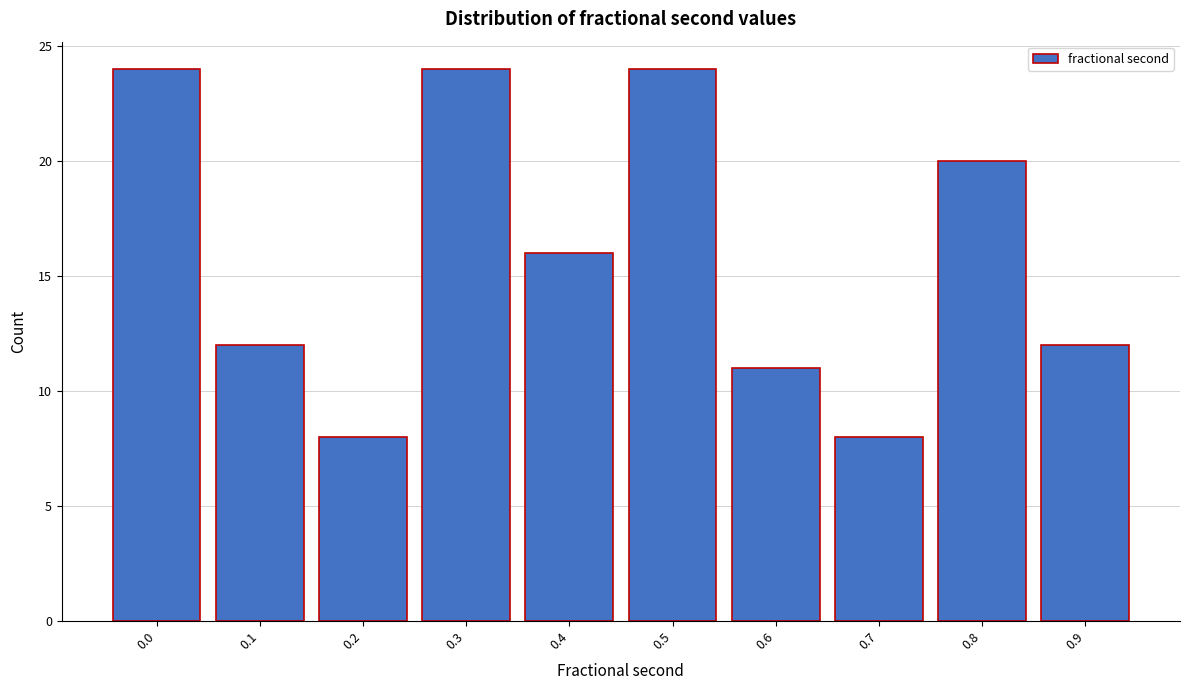

Reading left to right, extract all data points from this chart.

0.0=24	0.1=12	0.2=8	0.3=24	0.4=16	0.5=24	0.6=11	0.7=8	0.8=20	0.9=12